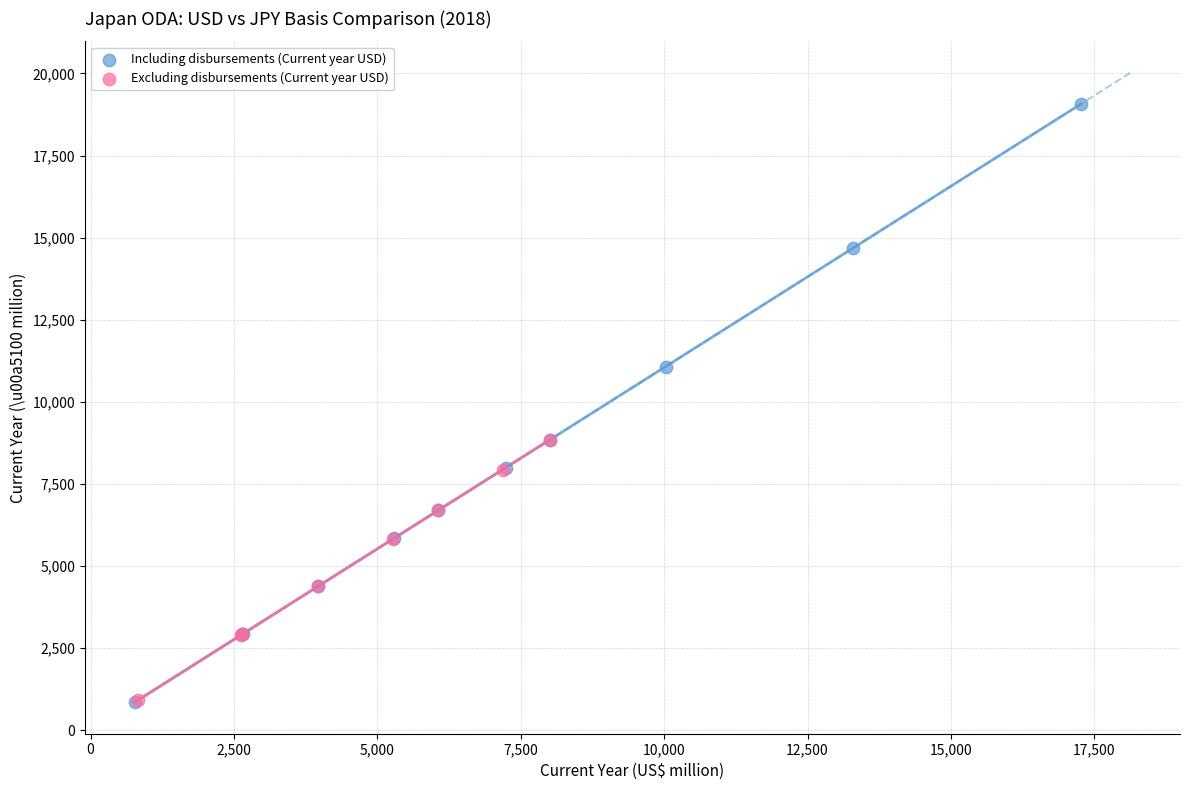

Which series has the largest Y range (max minus min)?

Including disbursements (Current year USD)